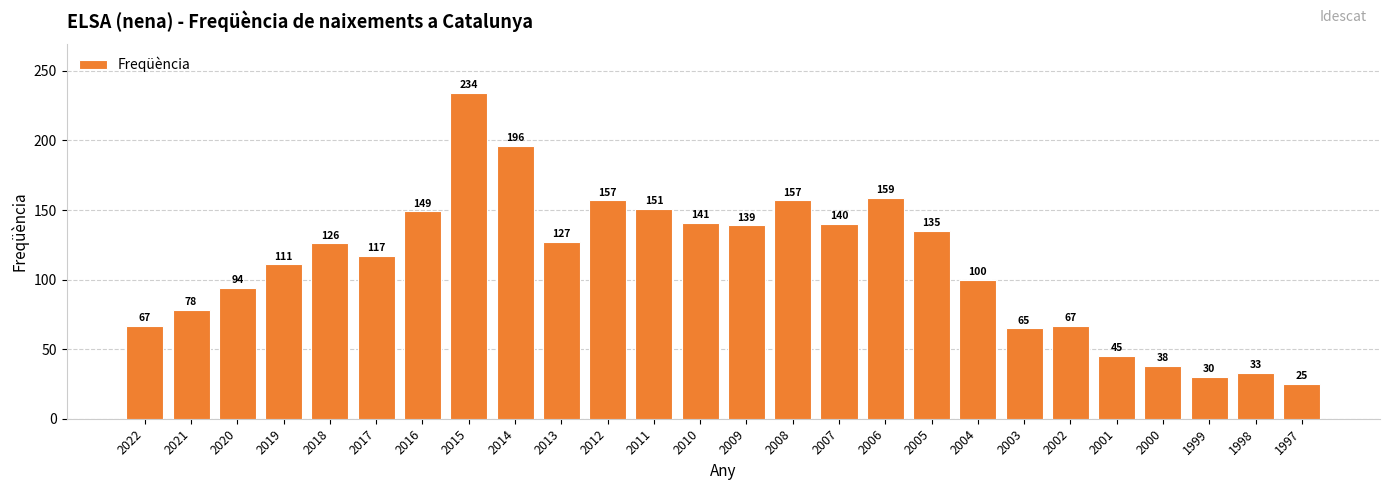

What is the value of the 24th bar from the left?

30